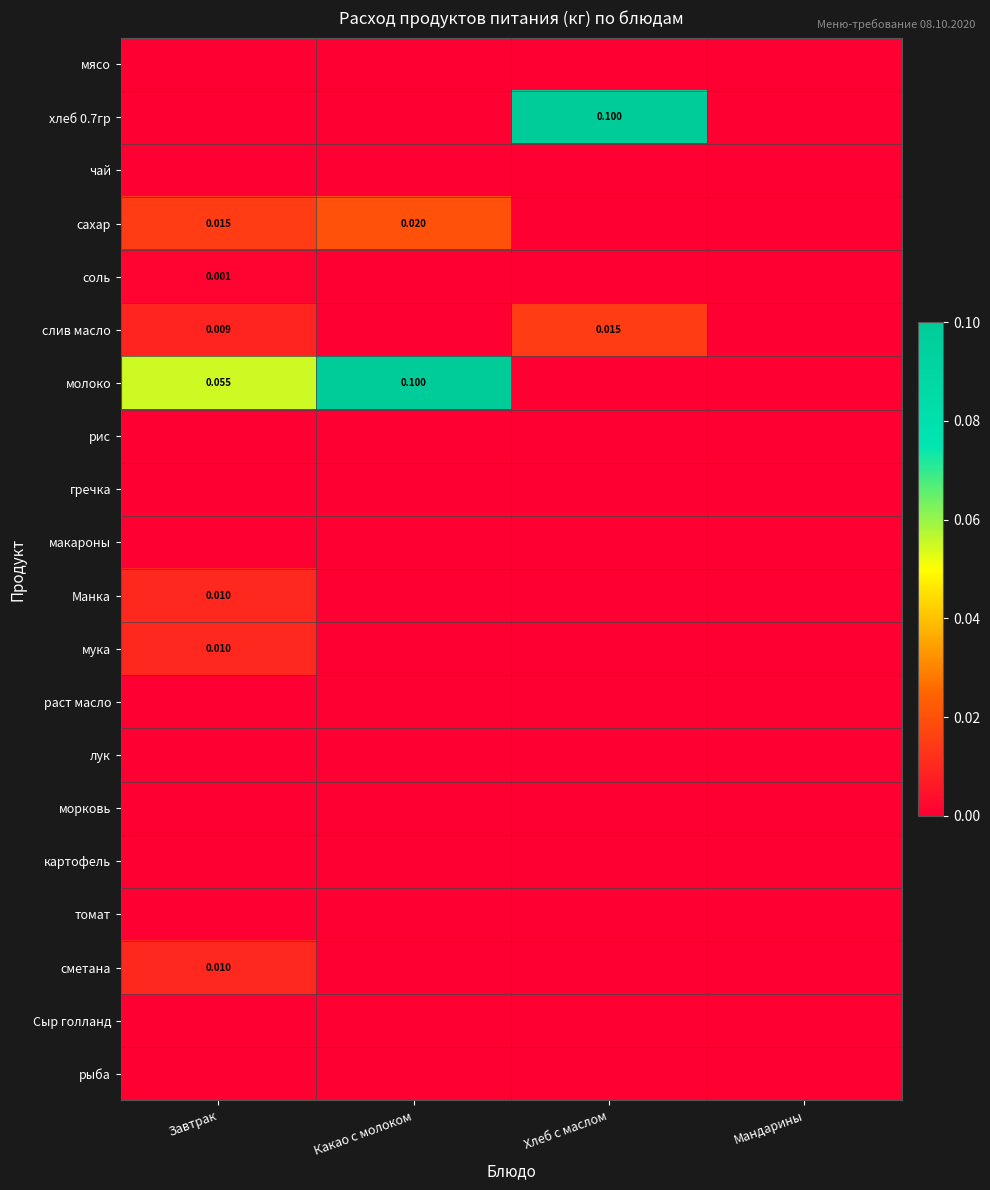

How many values in the сахар series exceed 0?

2